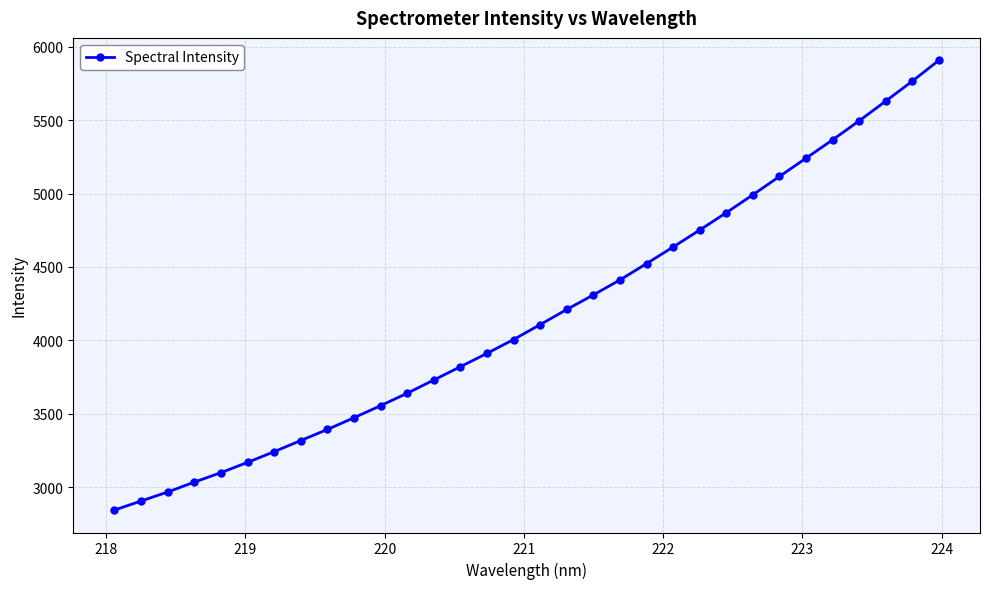

Count the number of categories in the chart.

32